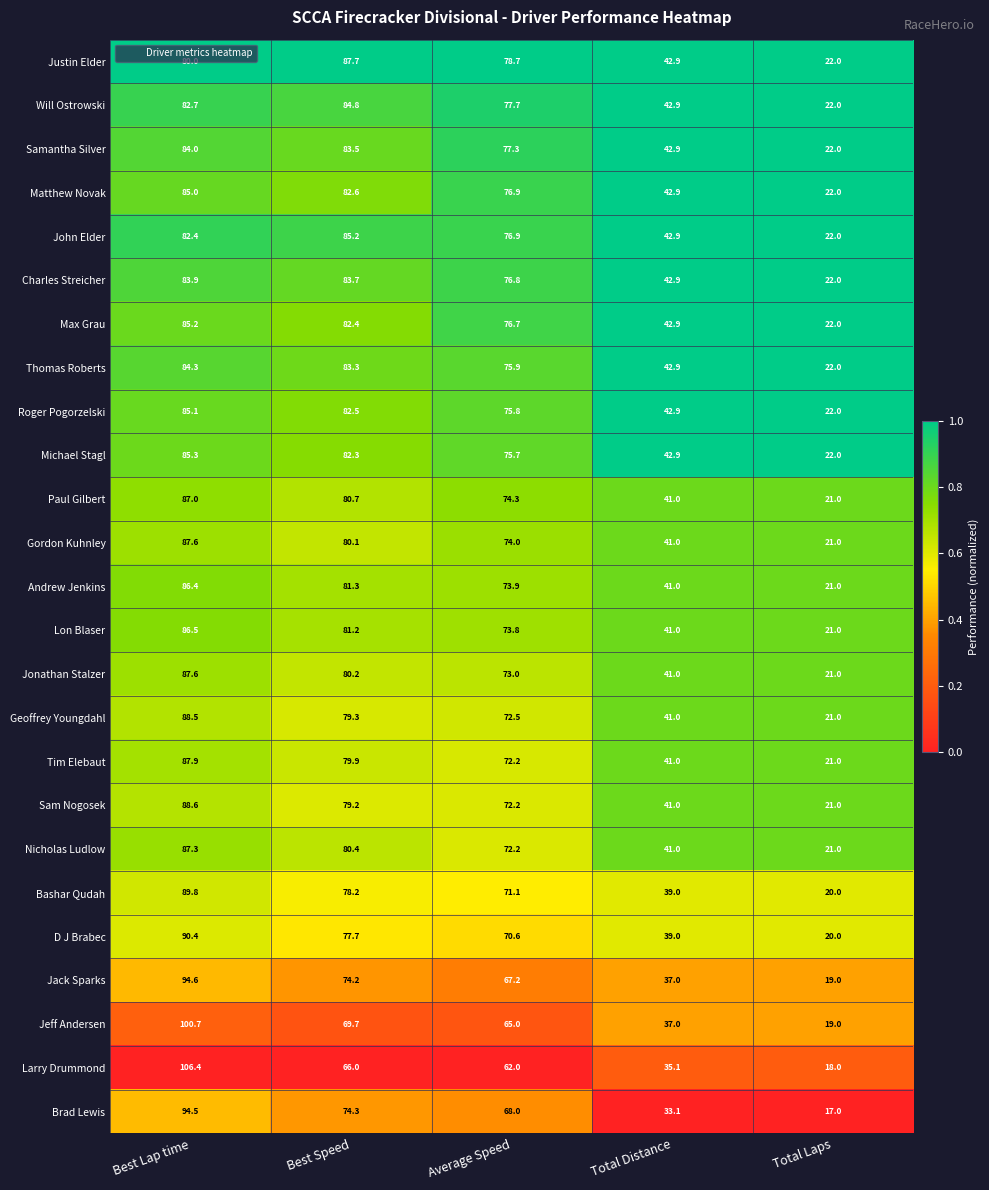

What is the sum of all Gordon Kuhnley values?

303.7